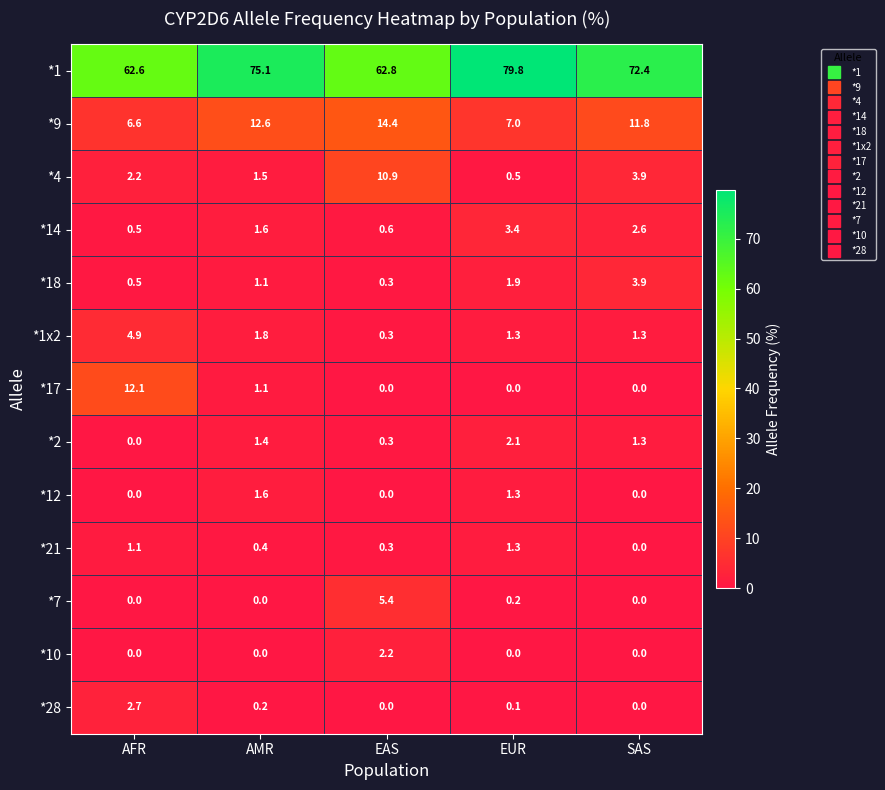

At how many categories does at least one series exceed 20?

5